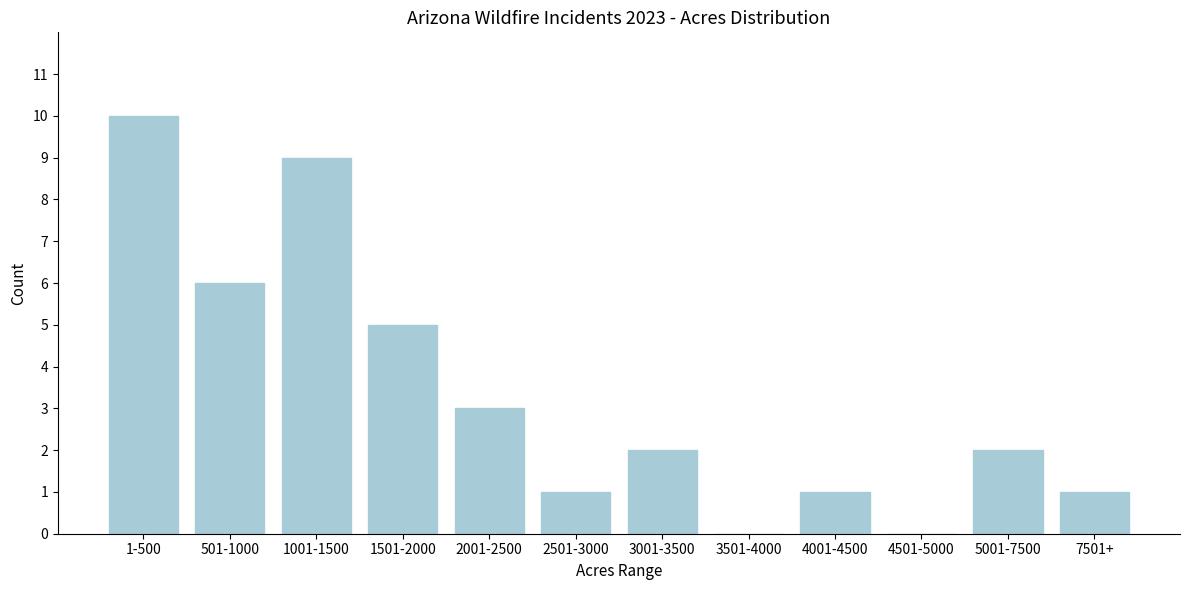

Reading right to left, what are all the values shown in this chart?

7501+=1	5001-7500=2	4501-5000=0	4001-4500=1	3501-4000=0	3001-3500=2	2501-3000=1	2001-2500=3	1501-2000=5	1001-1500=9	501-1000=6	1-500=10